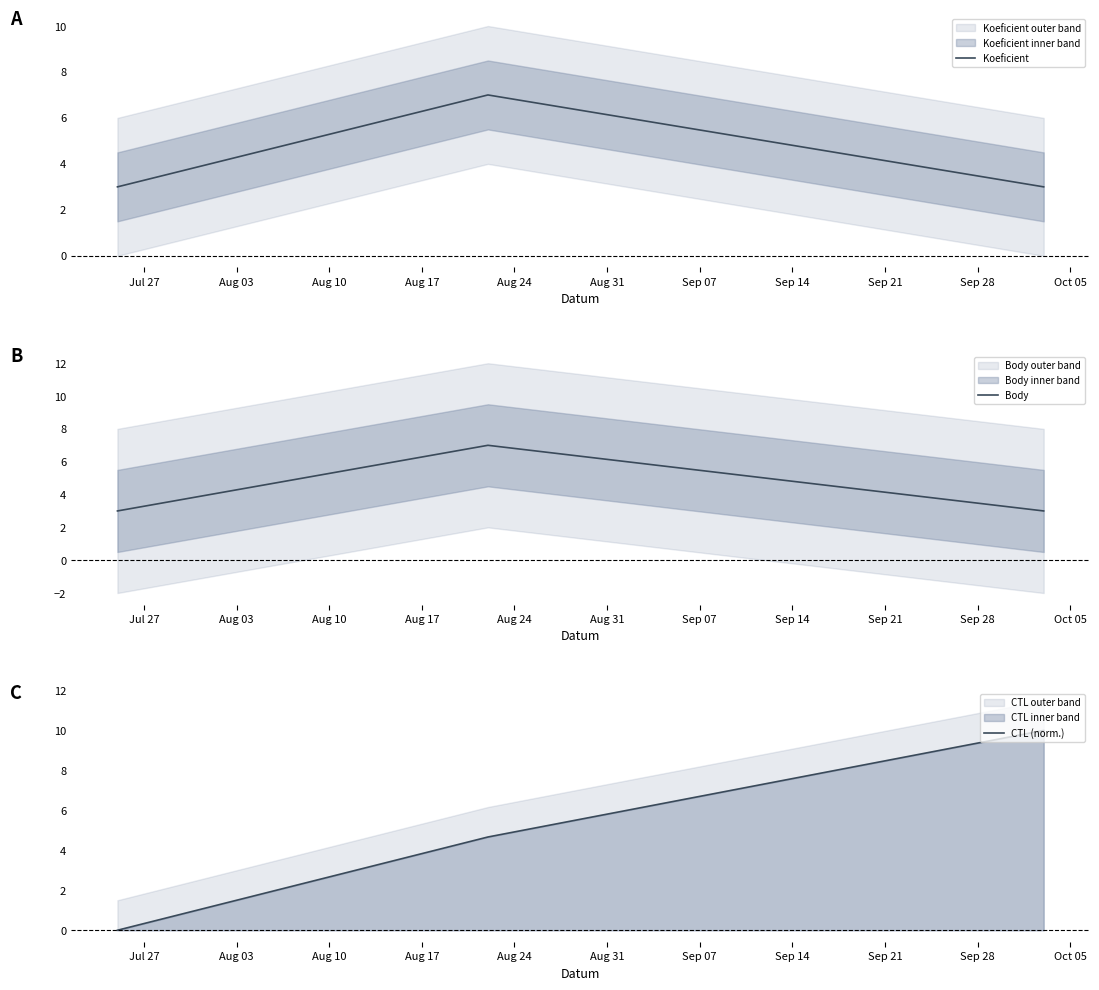

How many values in the CTL (norm.) series are below 4?

1